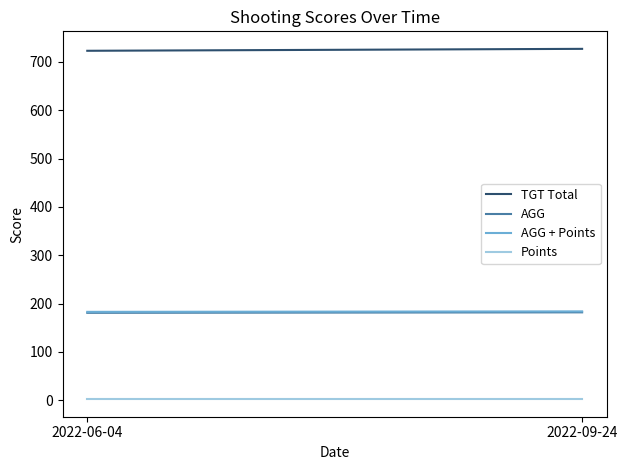

Which category has the highest value across all series?

2022-09-24